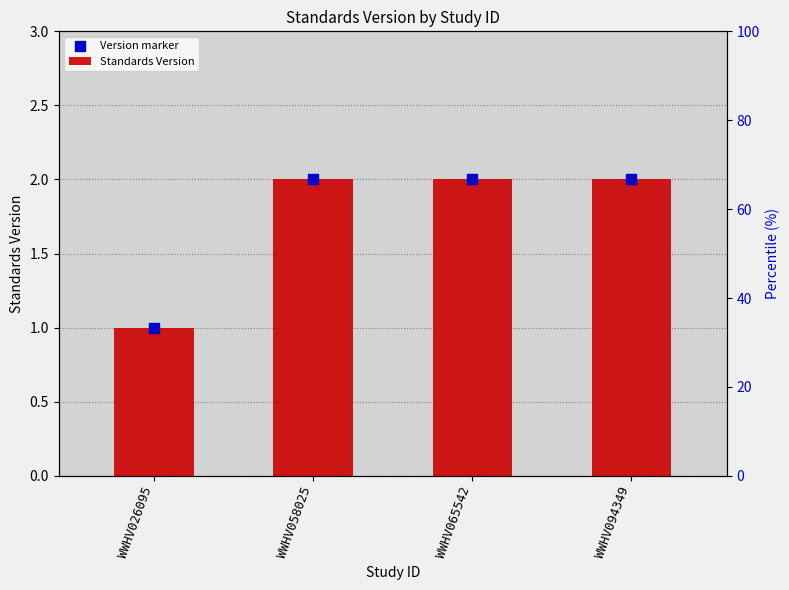

At which category is the sum across all series the highest?

WWHV058025